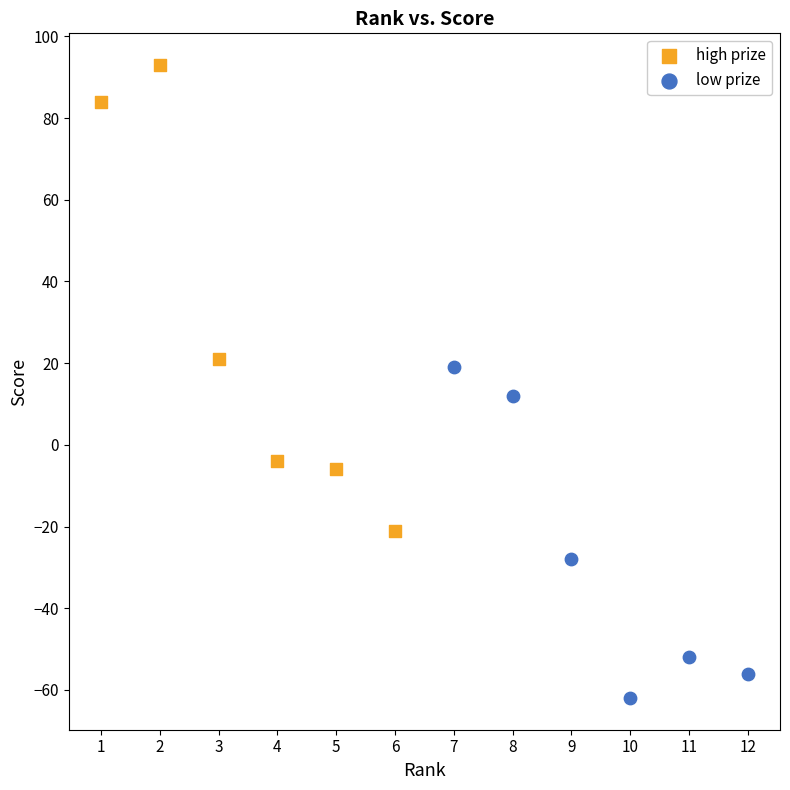

Which series has the widest spread of Y values?

high prize